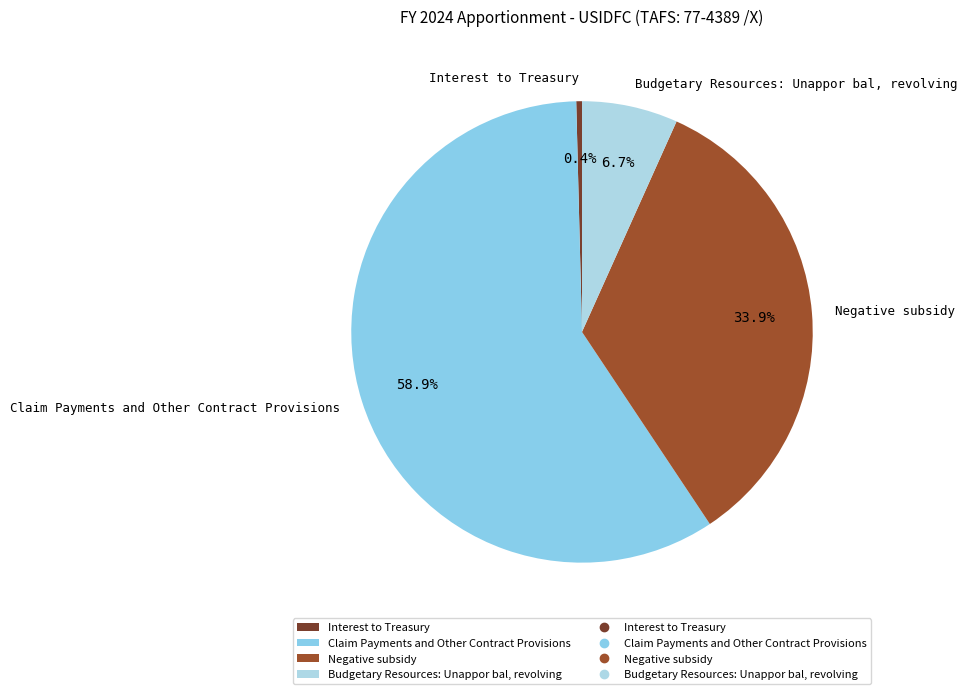

To the nearest percent, what is the difference between the largest and smallest slice percentages?

59%